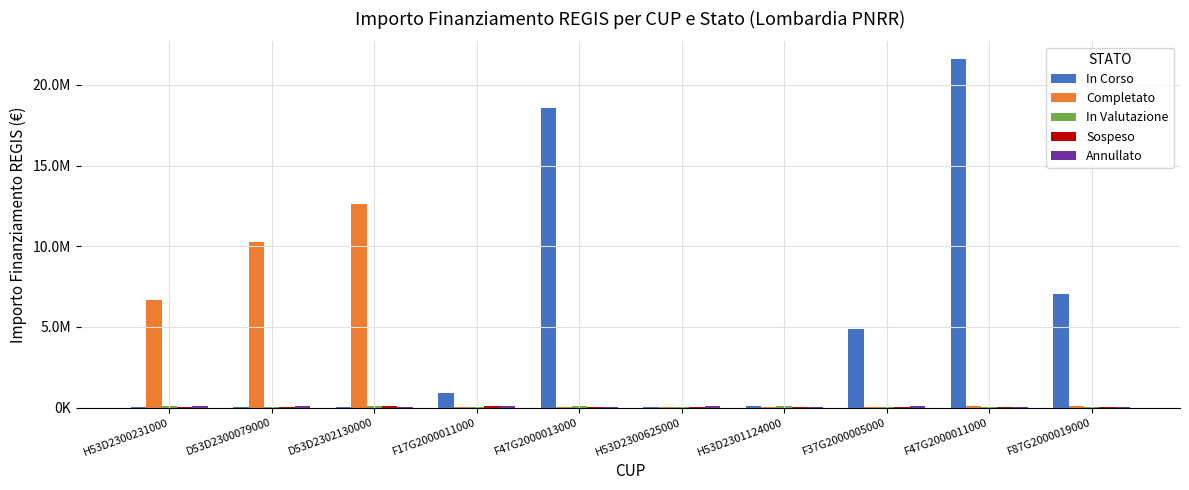

Does the chart contain stacked bars?

No